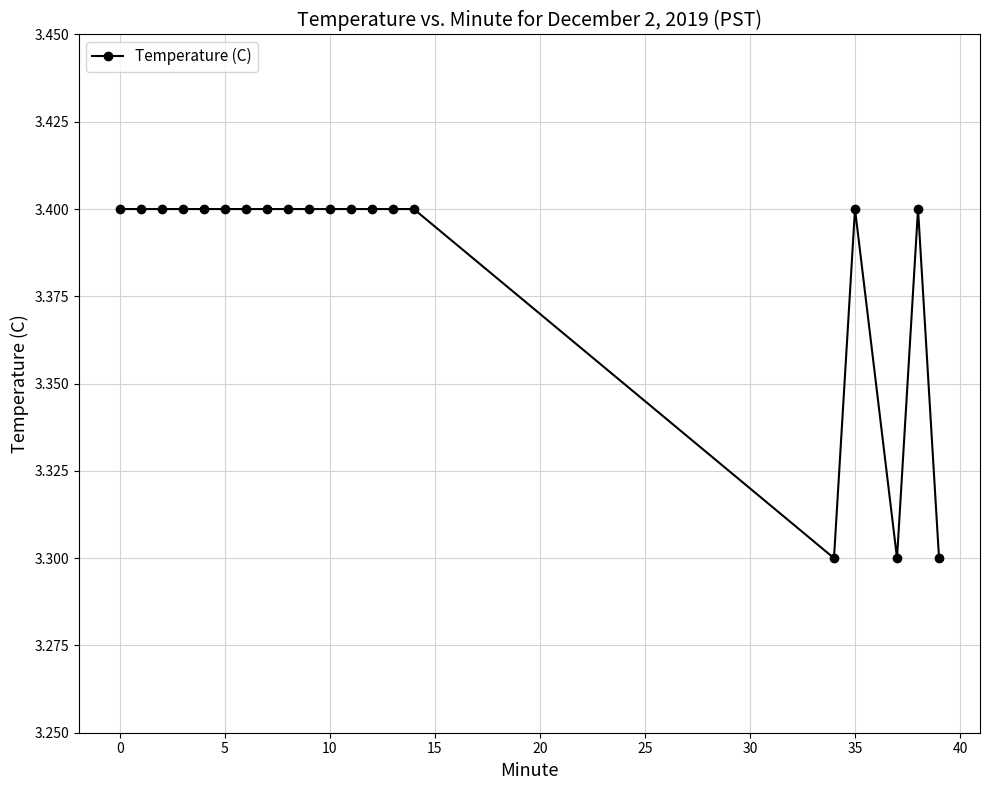

Count the values in the range 3 to 4.

20